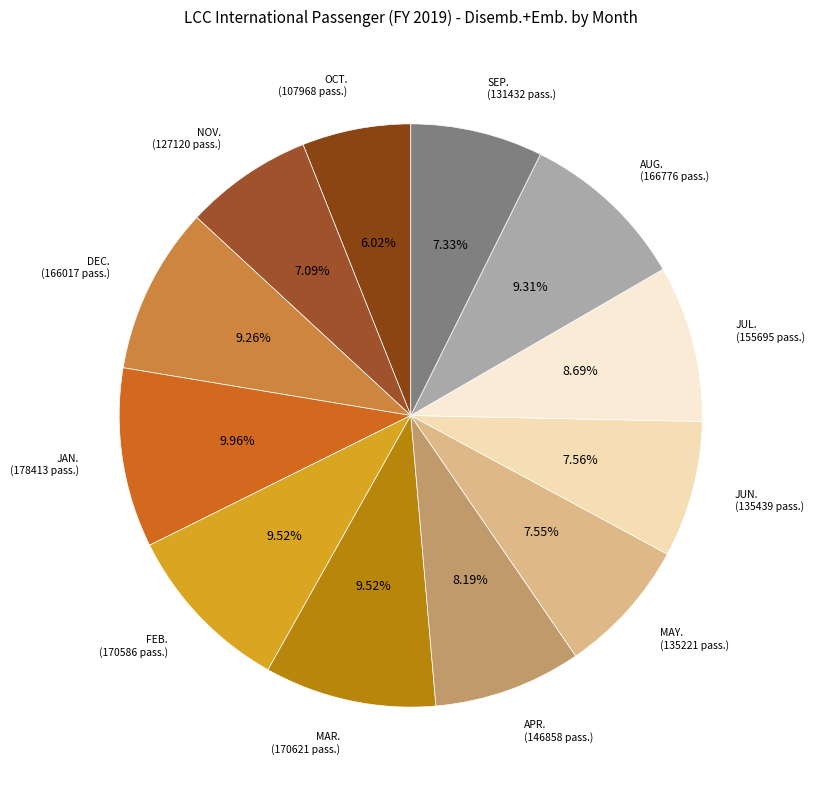

Is there a majority slice in this chart?

No